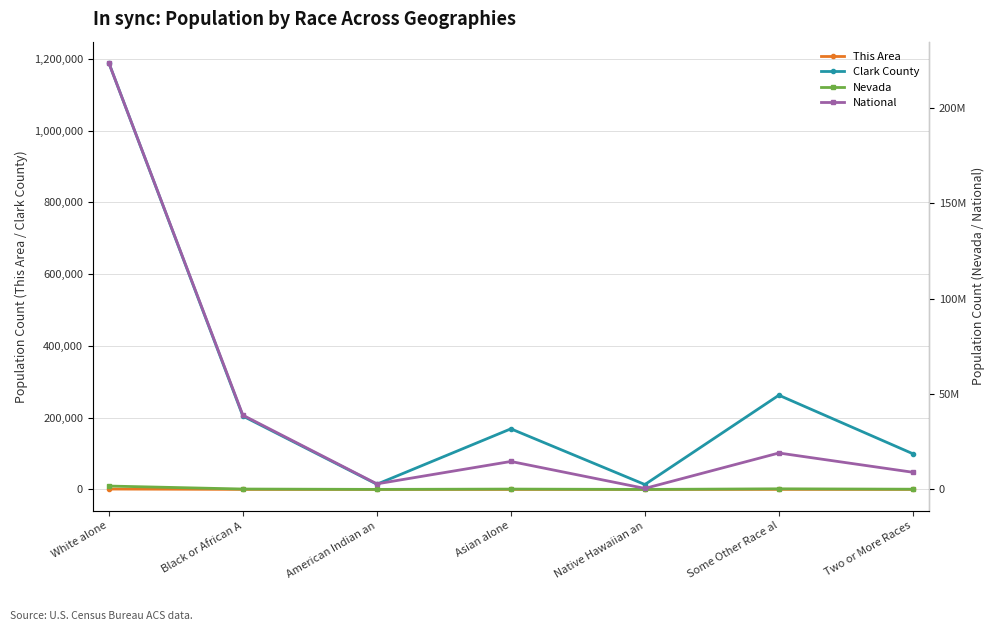

Between White alone and American Indian an, which series saw the biggest shift?

National